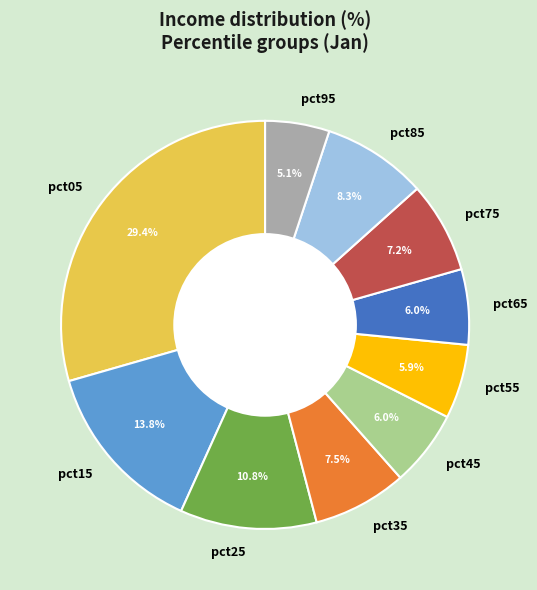

Combined, what portion of the pie is pct45 and pct15?

19.8%